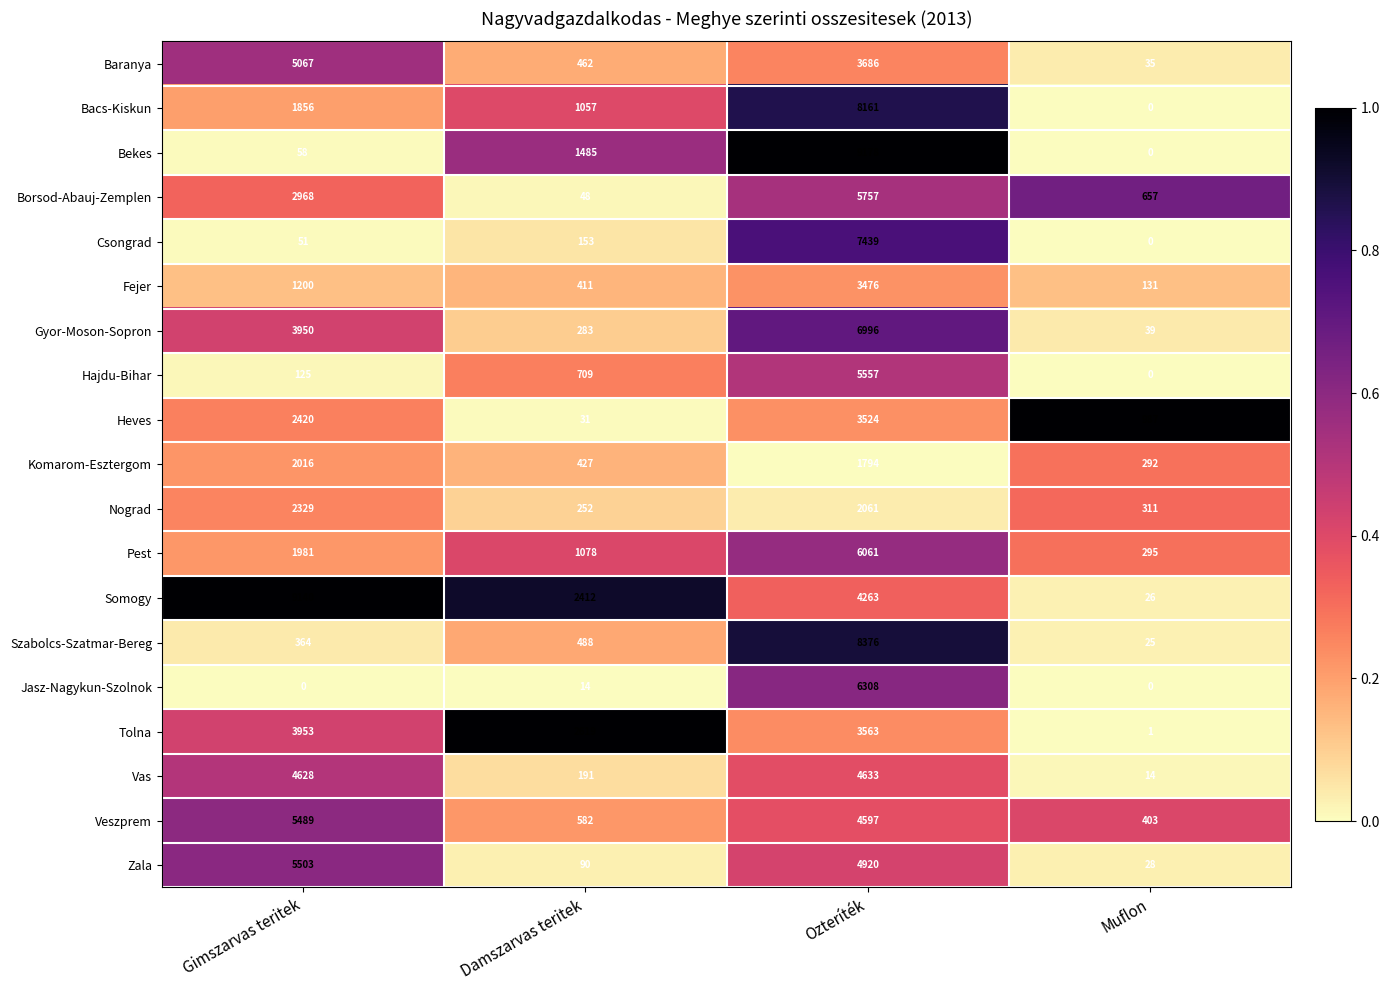

What is the sum of the Pest values at Ozteríték and Gimszarvas teritek?

8042